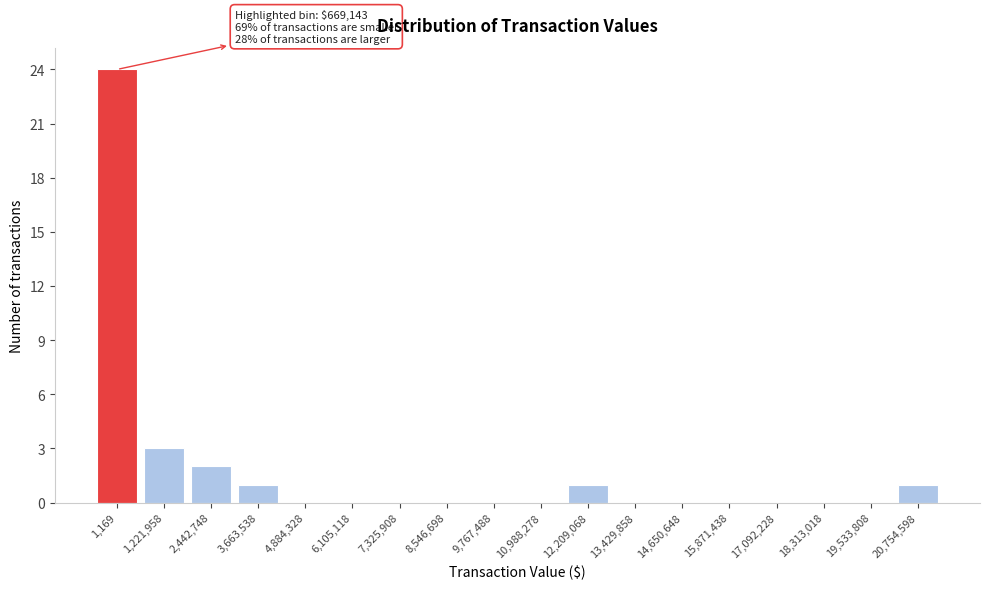

Reading left to right, what are all the values shown in this chart?

1,169=24	1,221,958=3	2,442,748=2	3,663,538=1	4,884,328=0	6,105,118=0	7,325,908=0	8,546,698=0	9,767,488=0	10,988,278=0	12,209,068=1	13,429,858=0	14,650,648=0	15,871,438=0	17,092,228=0	18,313,018=0	19,533,808=0	20,754,598=1